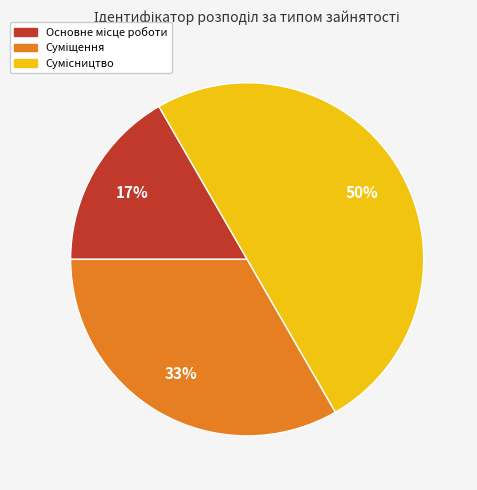

To the nearest percent, what is the difference between the largest and smallest slice percentages?

33%